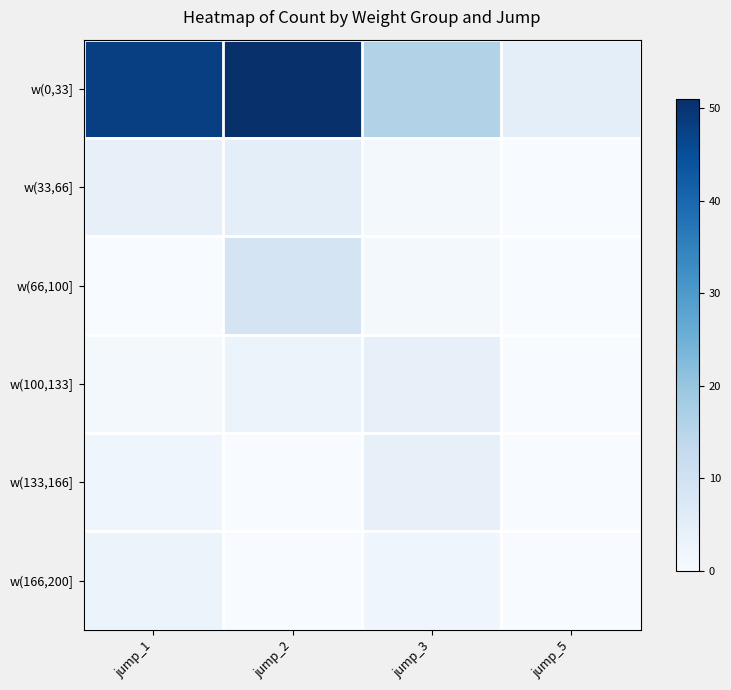

At which category does the chart reach its minimum across all series?

jump_5